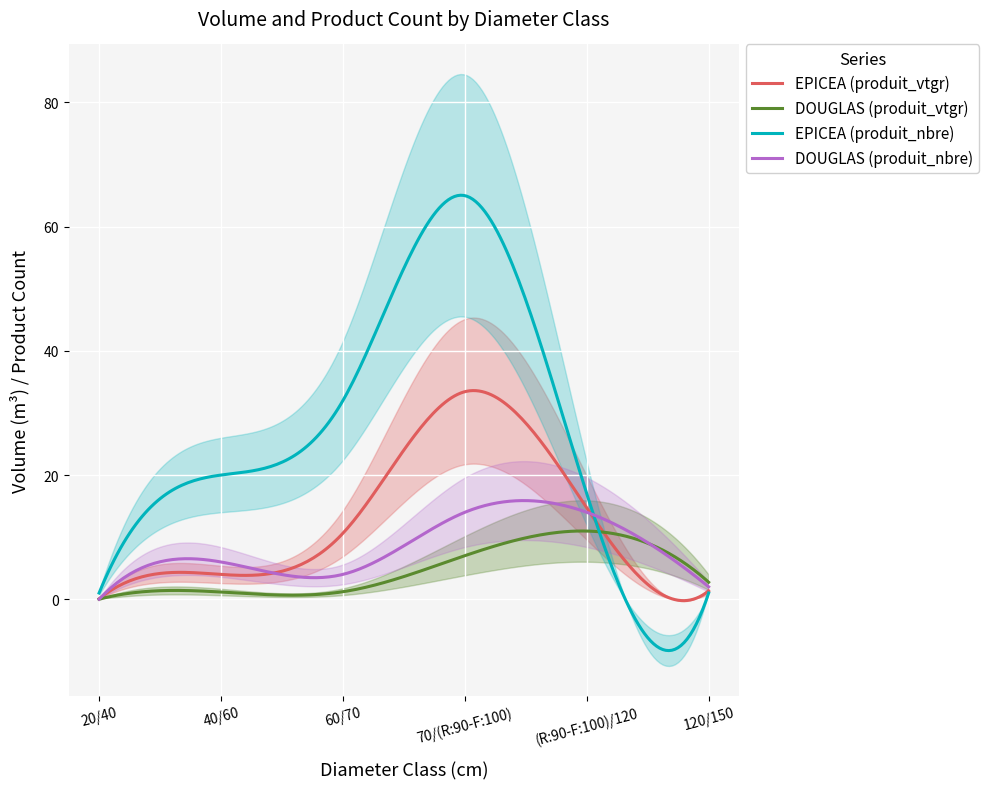

List the series in order of their peak value, lowest first.

DOUGLAS (produit_vtgr), DOUGLAS (produit_nbre), EPICEA (produit_vtgr), EPICEA (produit_nbre)